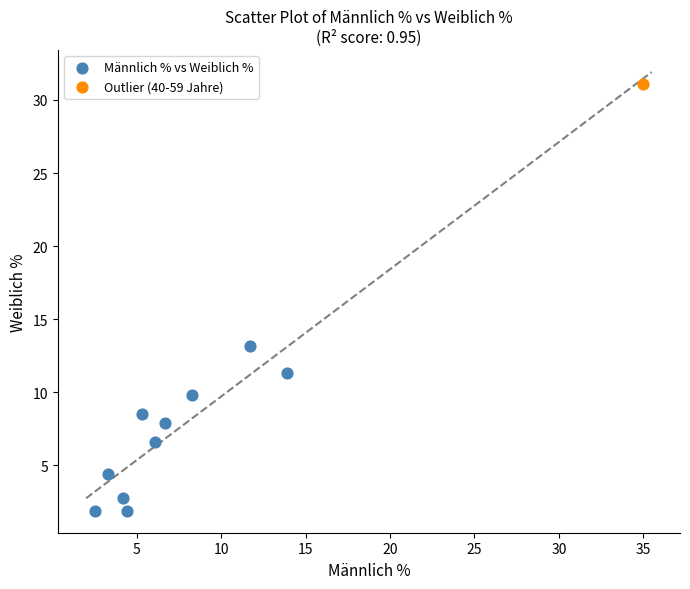

What are all the series names shown in the legend?

Männlich % vs Weiblich %, Outlier (40-59 Jahre)